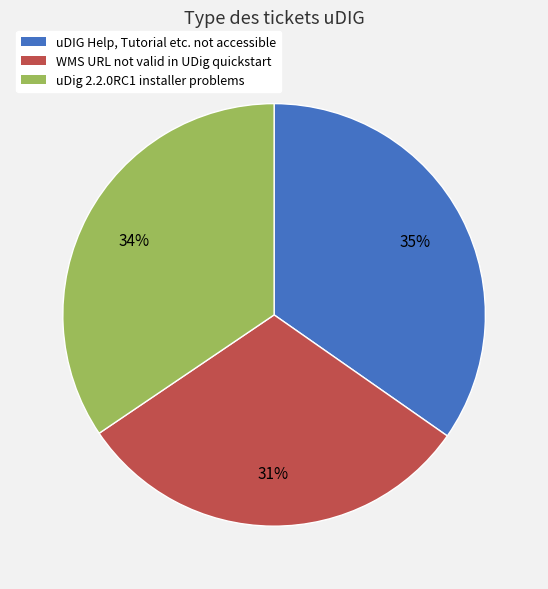

What percentage is the uDig 2.2.0RC1 installer problems slice, to the nearest percent?

34%